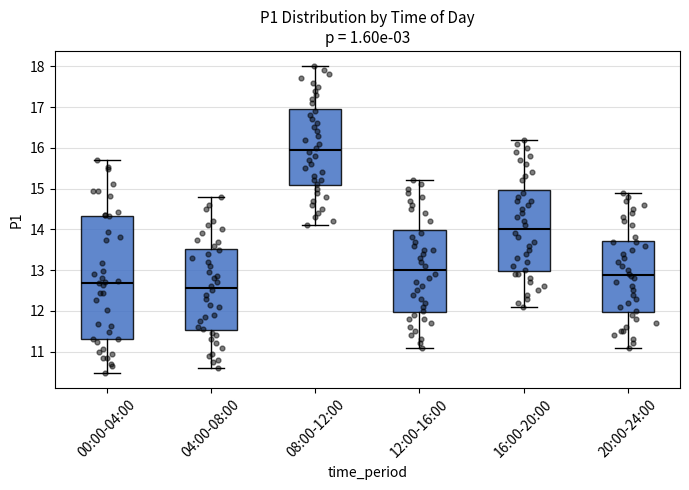

Where does the lower whisker of the box for 08:00-12:00 end on the y-axis? The values are not printed on the chart, so give them approximately, as read against the axis.

14.1